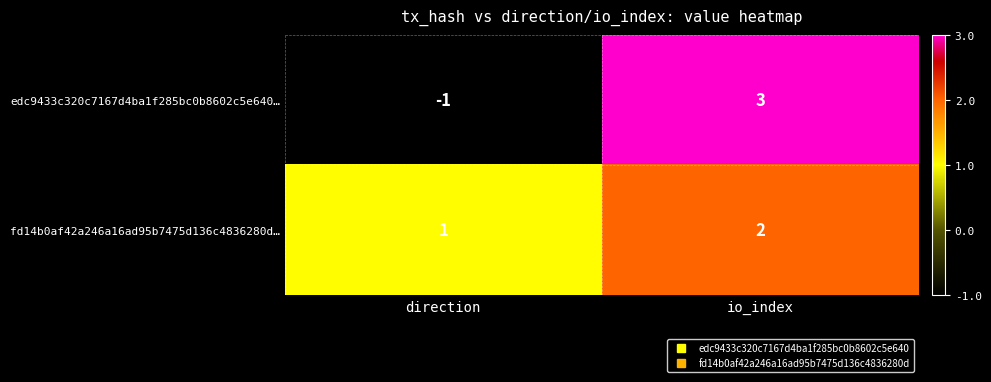

Which category has the lowest value in the edc9433c320c7167d4ba1f285bc0b8602c5e640… series?

direction